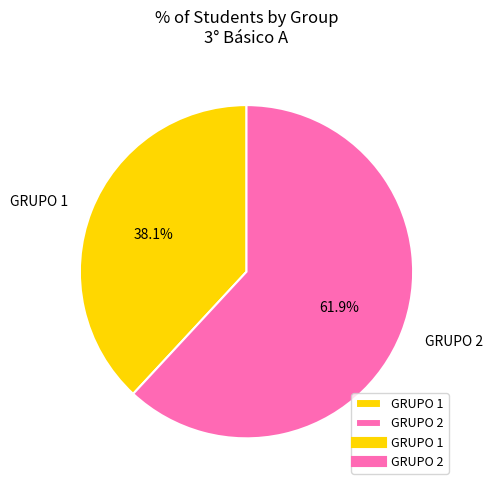

What percentage is the GRUPO 2 slice, to the nearest percent?

62%